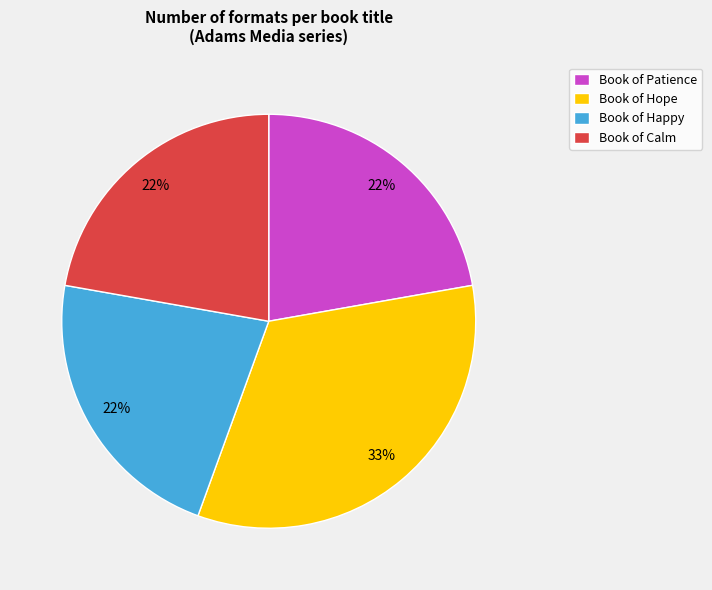

Does any single category account for the majority?

No